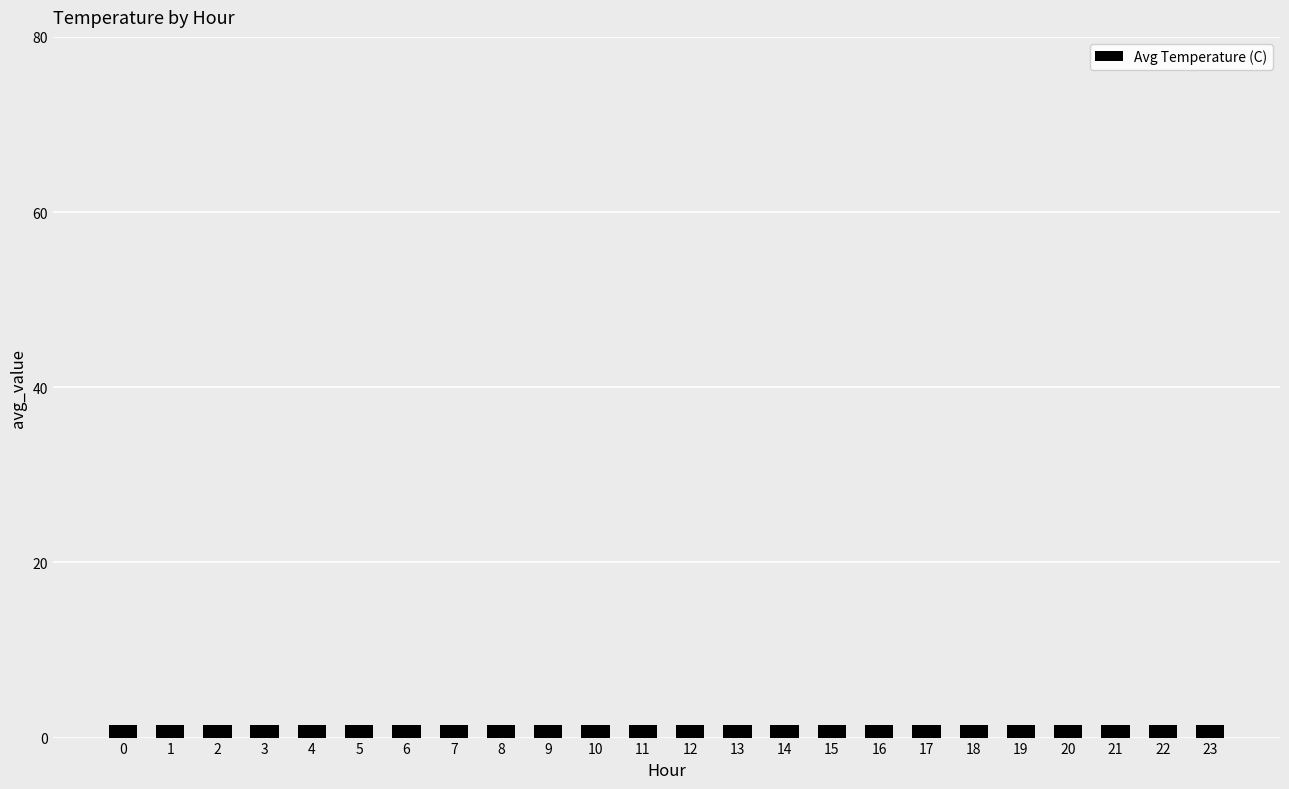

How many data points does each series have?

24